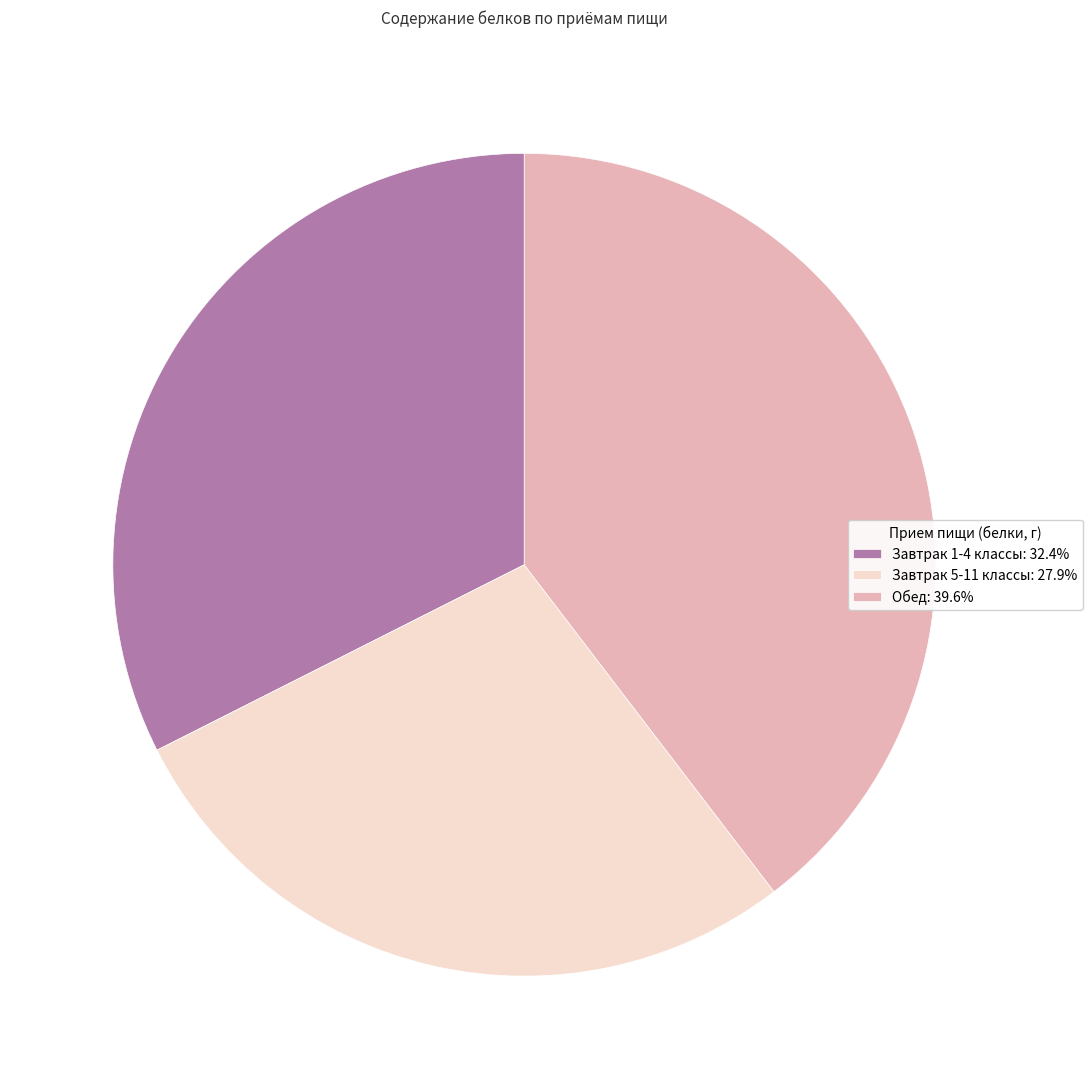

Is there a majority slice in this chart?

No